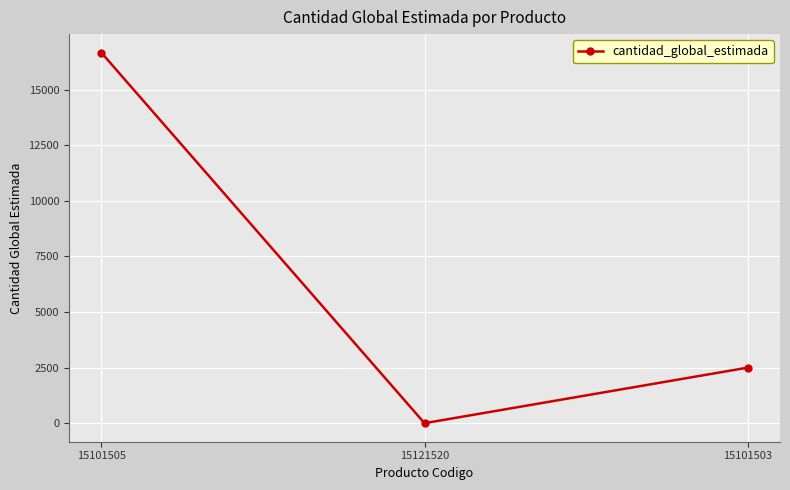

Approximately how many times larger is the value at 15101505 compared to 15121520?

16666.0